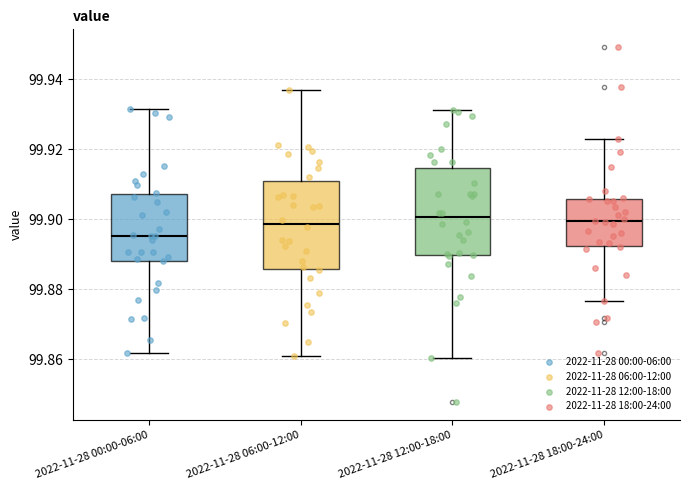

Where does the median line of the box for 2022-11-28 18:00-24:00 sit on the y-axis? The values are not printed on the chart, so give them approximately, as read against the axis.

99.900